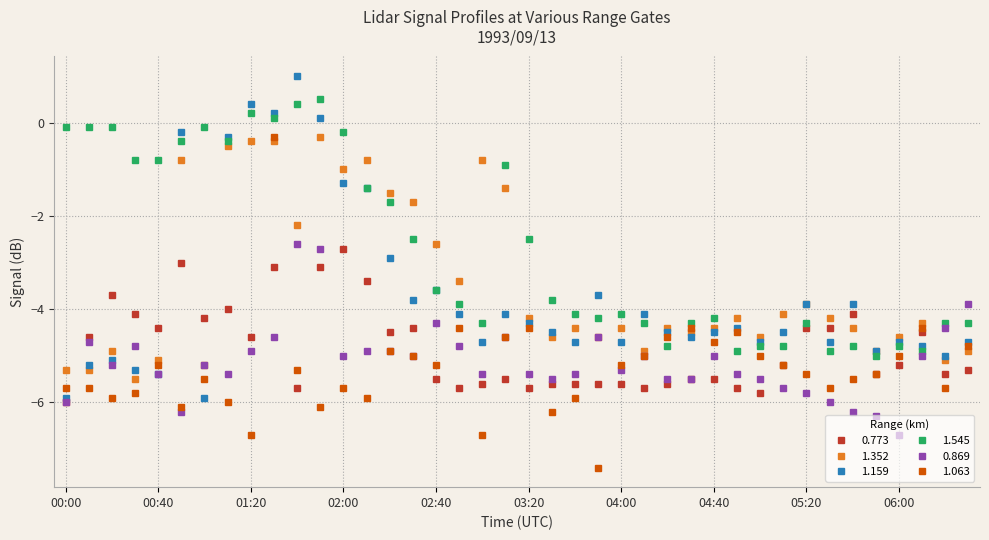

True or false: 1.545 has more than 2 points higher than both neighbors.

True